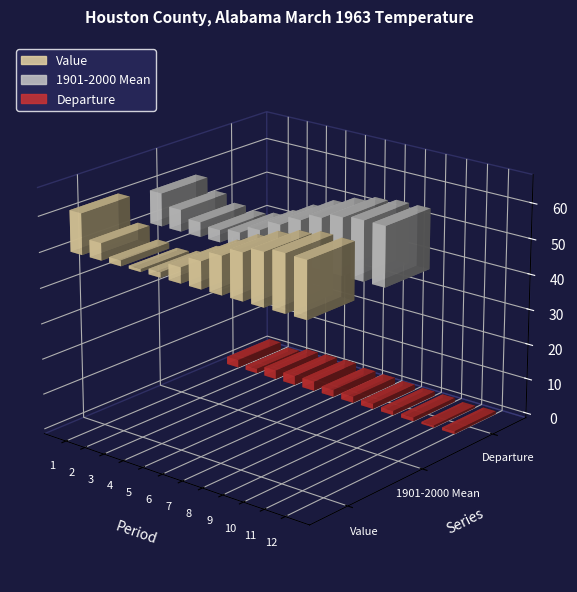

At 3, list the series in order from smallest to largest.

Departure, Value, 1901-2000 Mean